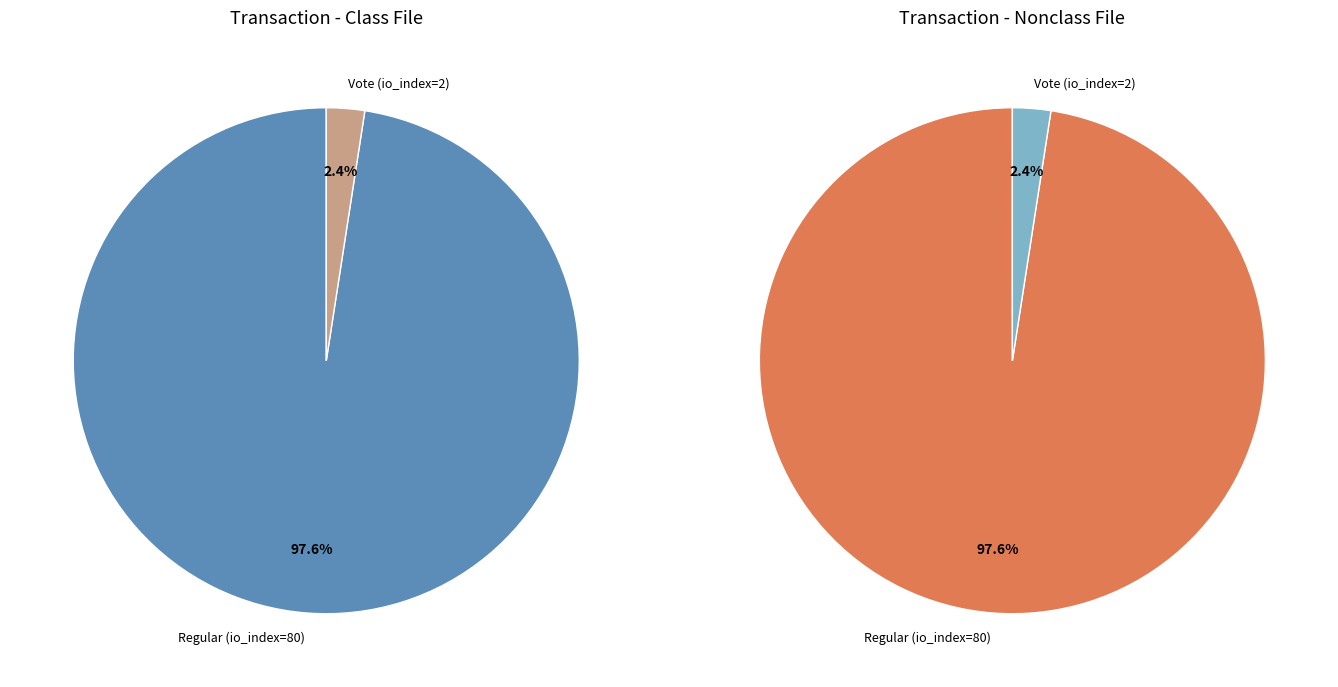

The Regular (io_index=80) slice represents 98% of the pie. True or false?

True